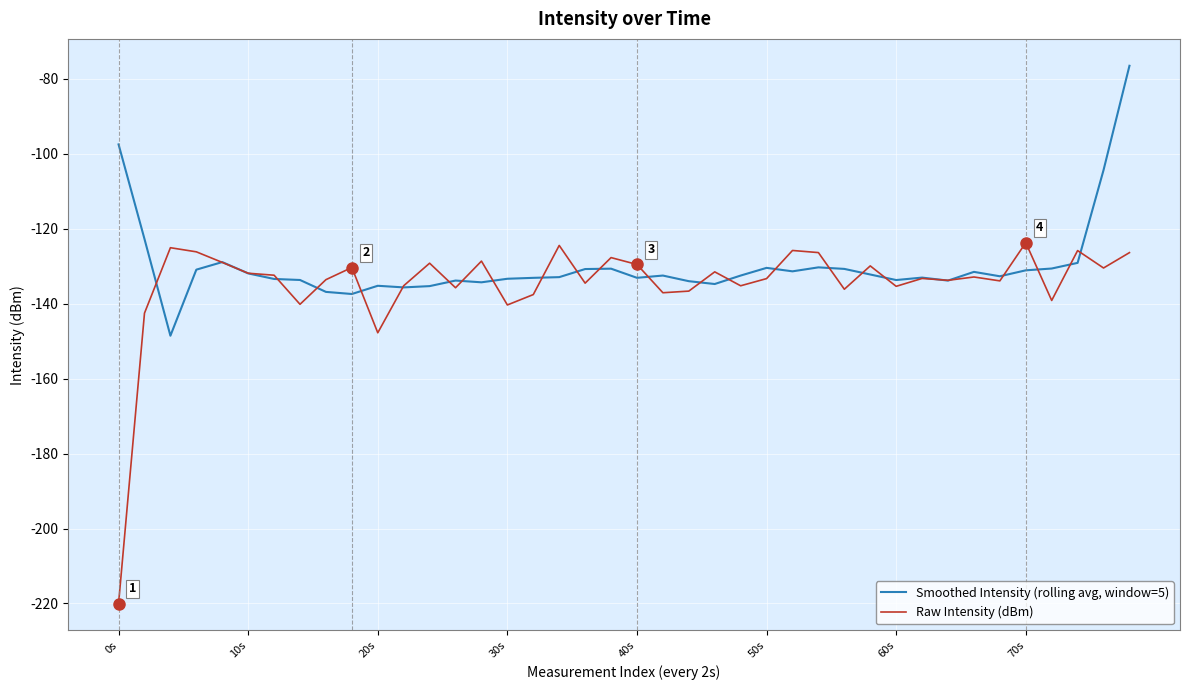

At which label does Smoothed Intensity (rolling avg, window=5) first exceed -132?

0s